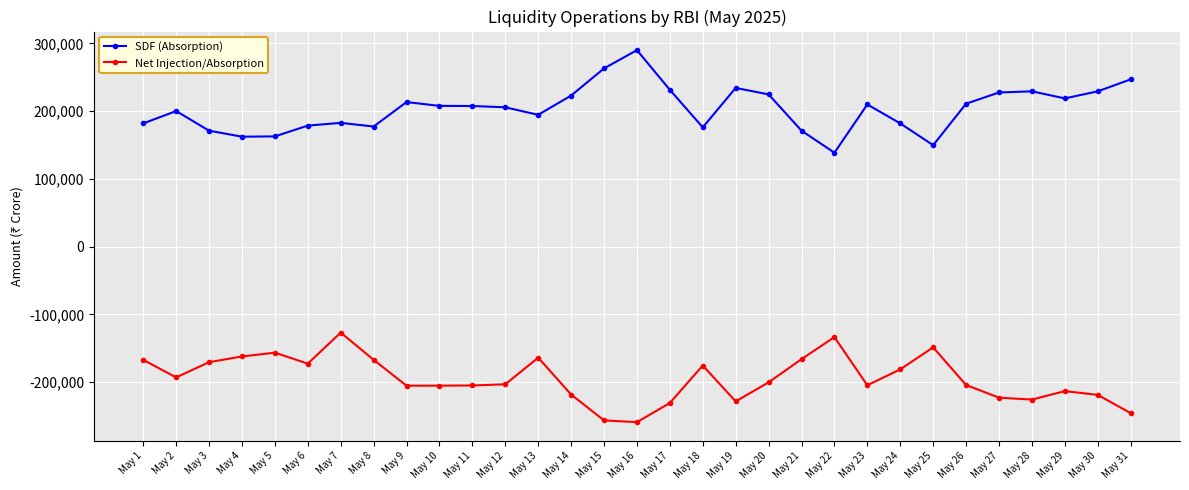

True or false: SDF (Absorption) and Net Injection/Absorption intersect in this chart.

False